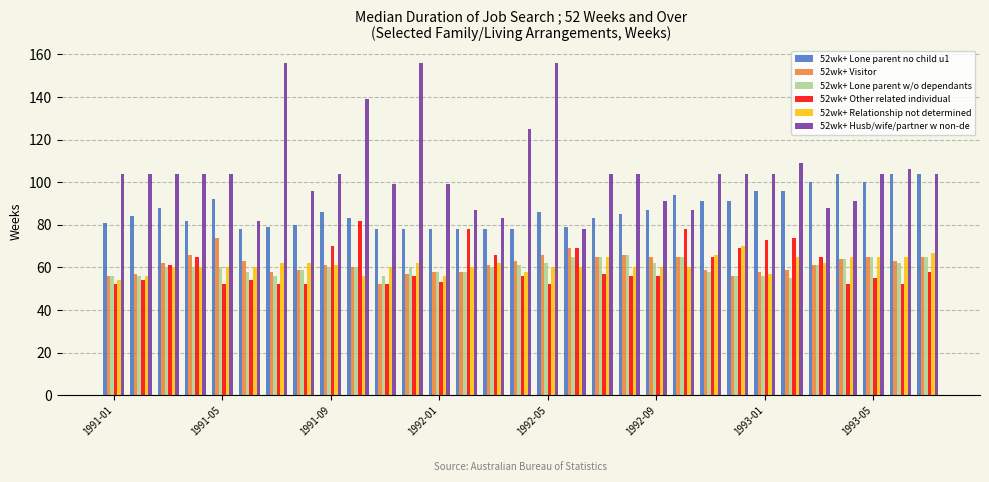

At how many categories does at least one series exceed 120?

5